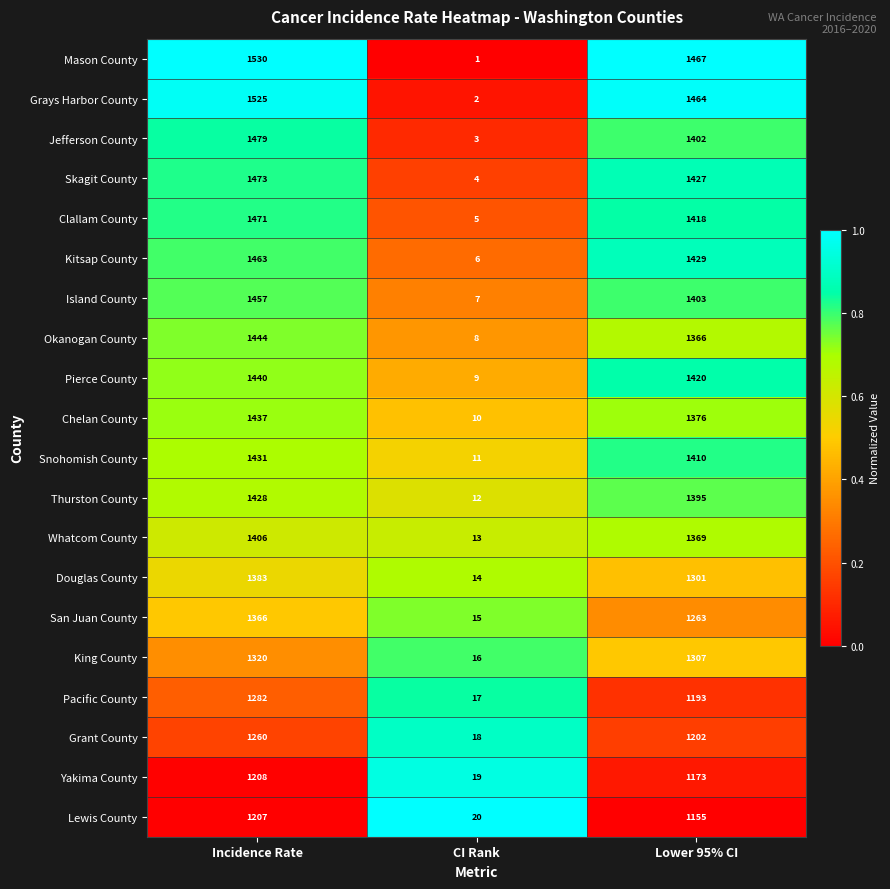

What is the greatest value displayed?

1530